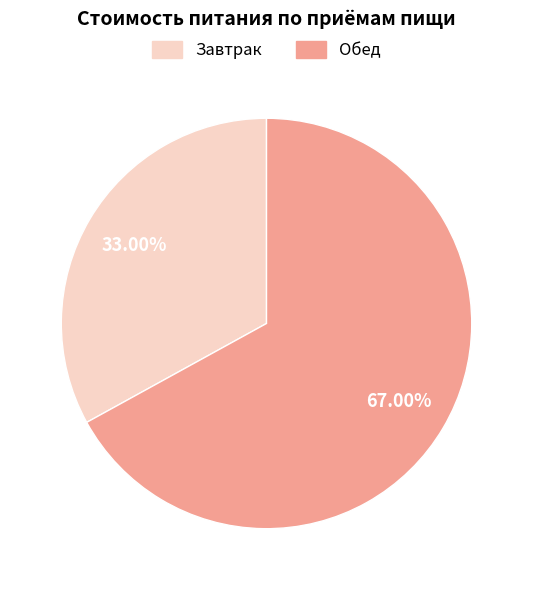

Which category has the biggest portion of the pie?

Обед